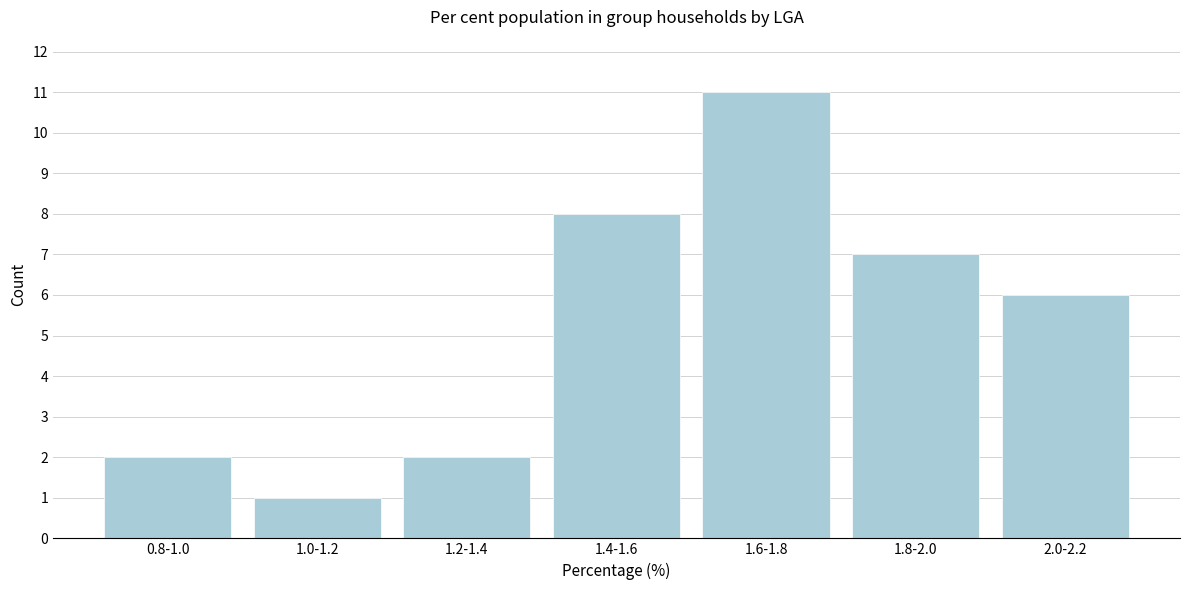

Reading left to right, list all the values displayed in this chart.

0.8-1.0=2	1.0-1.2=1	1.2-1.4=2	1.4-1.6=8	1.6-1.8=11	1.8-2.0=7	2.0-2.2=6